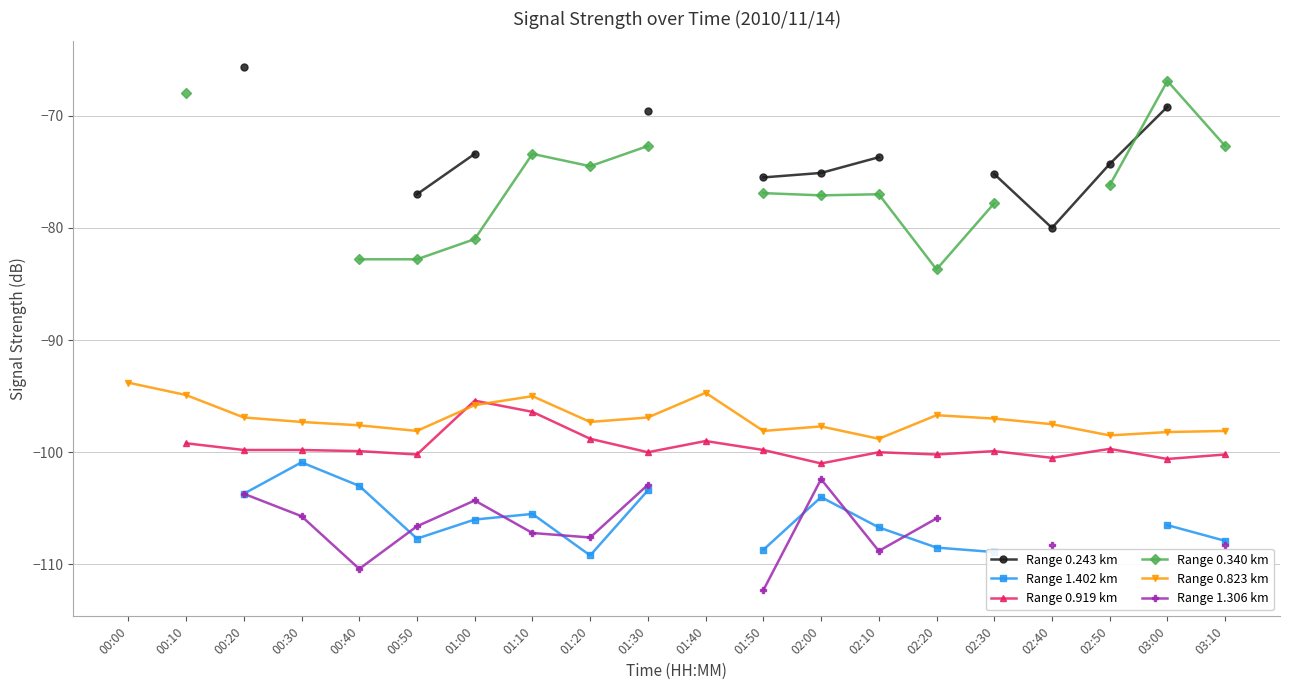

What position from the right is 02:10?

7